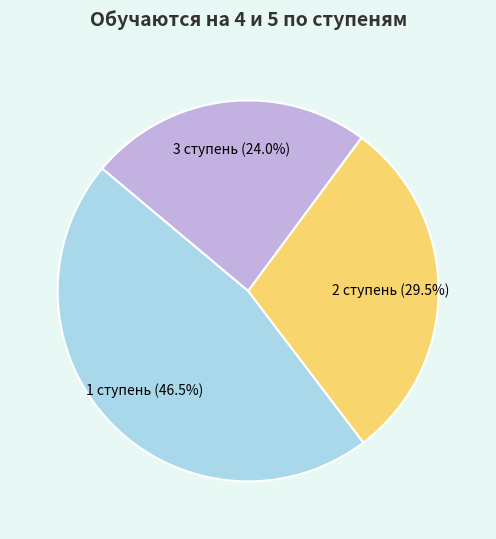

Is there any slice that represents more than half of the pie?

No